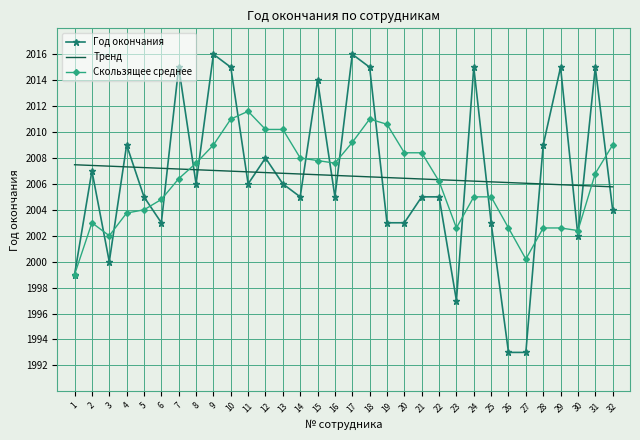

The Год окончания series shows 818.5 at 26. True or false?

False